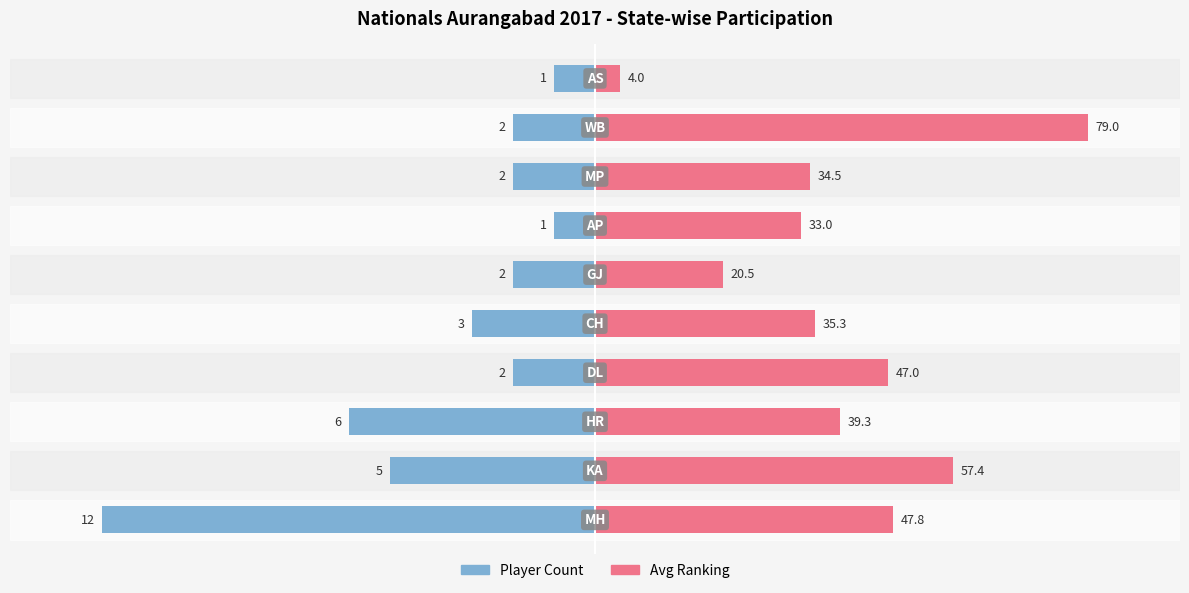

List the labels in order of Player Count value, largest first.

6, 9, 3, 5, 7, 8, 4, 1, 2, 0